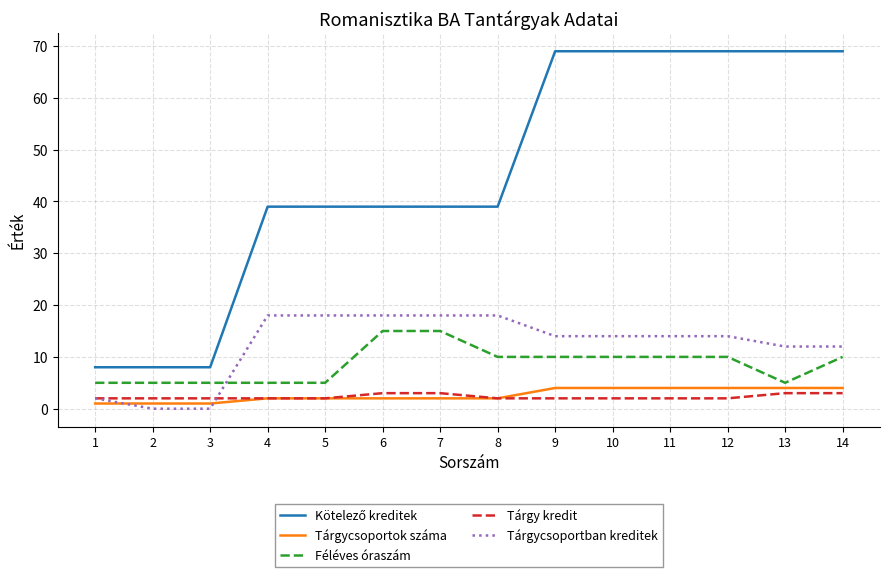

What is the total value across all series at 9?

99